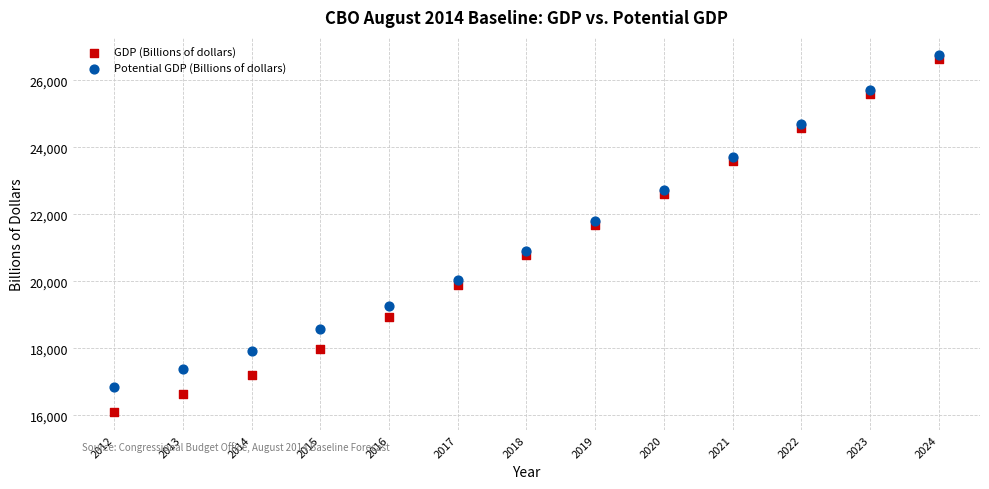

Which series reaches the minimum Y coordinate?

GDP (Billions of dollars)